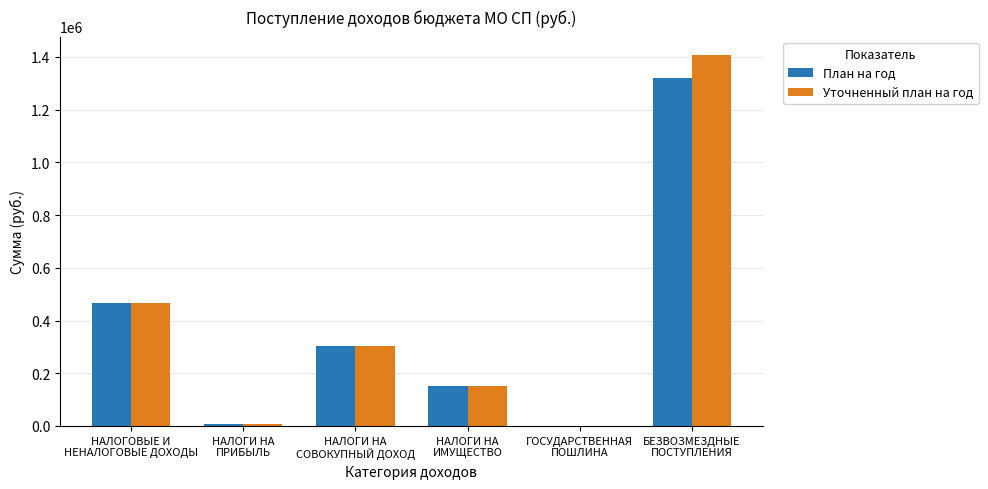

Where is Уточненный план на год nearest to the value 703709?

НАЛОГОВЫЕ И
НЕНАЛОГОВЫЕ ДОХОДЫ